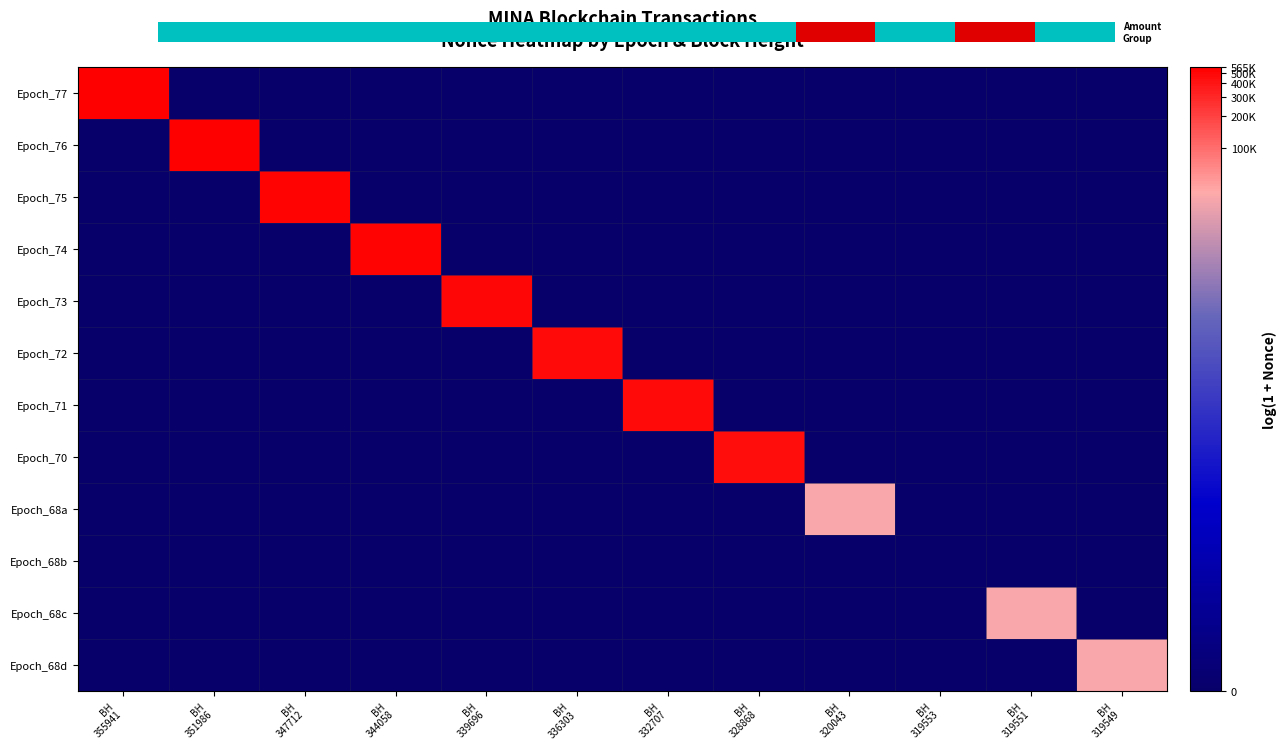

Which series changed the most between BH 336303 and BH 319549?

Epoch_72